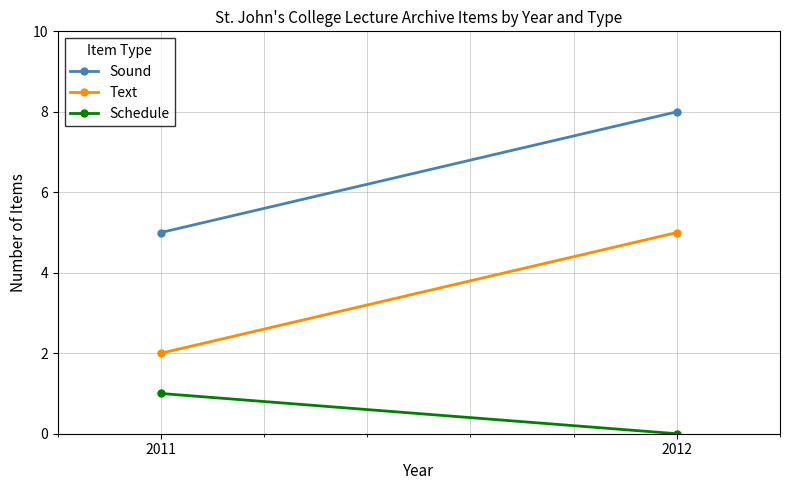

The value of Schedule at 2012 is -1. True or false?

False